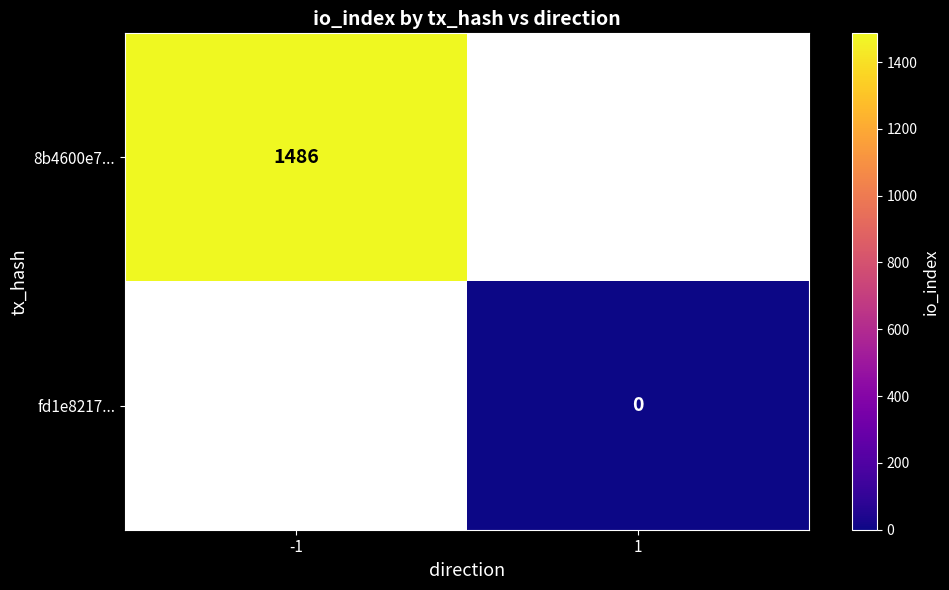

True or false: 8b4600e7... has a value of 2311 at -1.

False